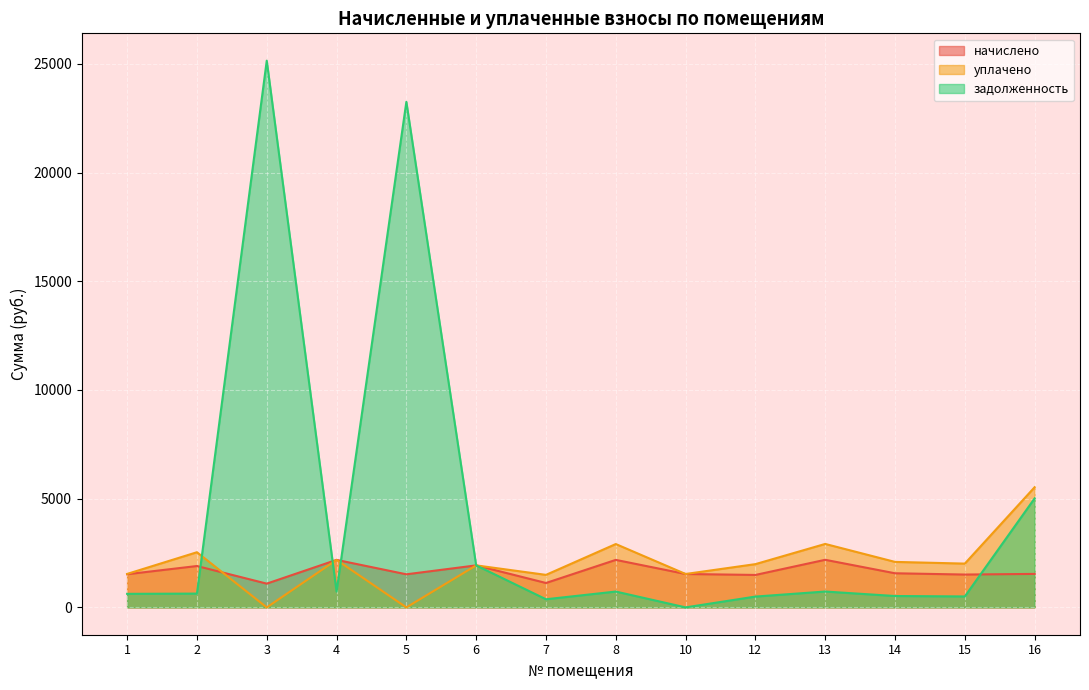

Where does the начислено series first go above 1539?

2